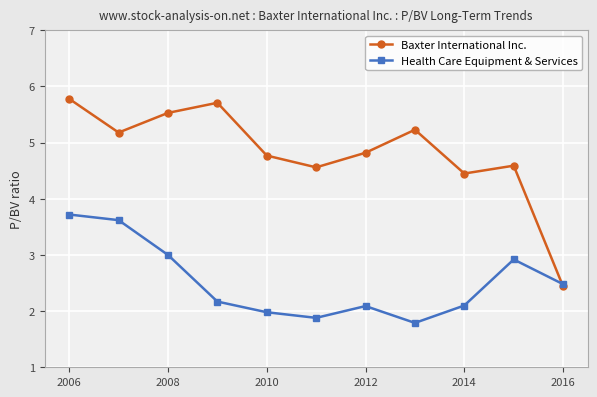

At how many categories does at least one series exceed 4?

10